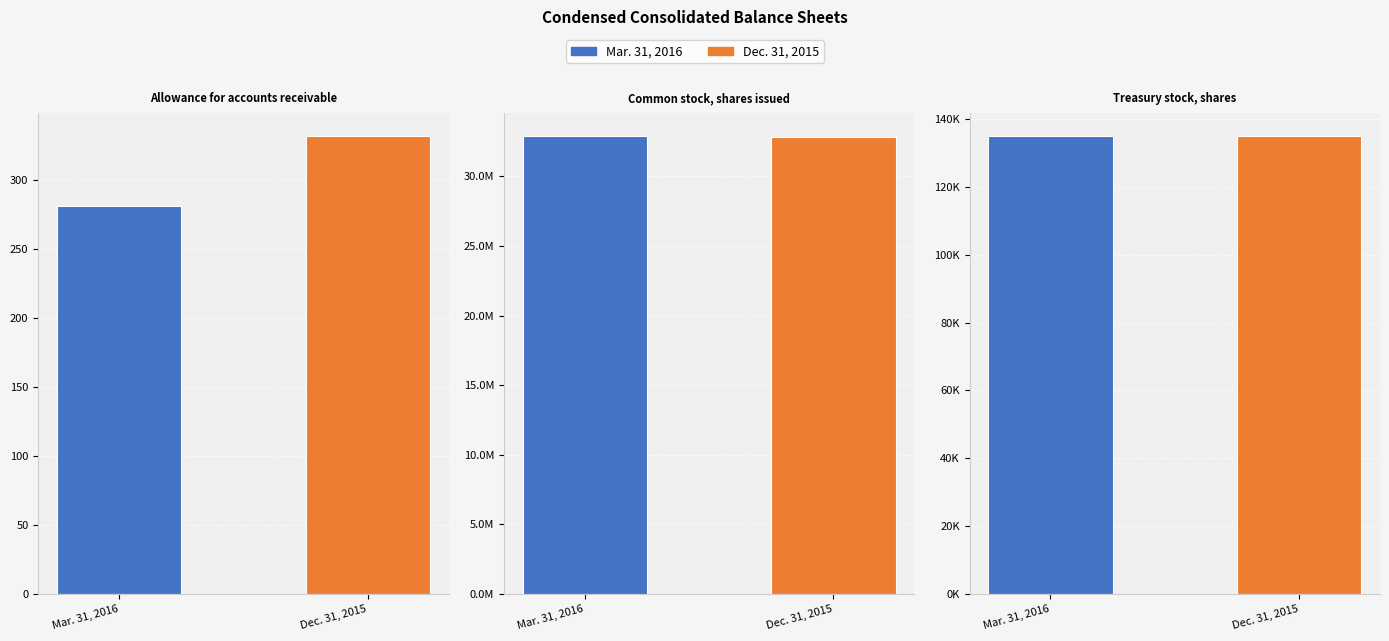

What value does the Dec. 31, 2015 series have at Treasury stock, shares, to the nearest 50?

135000